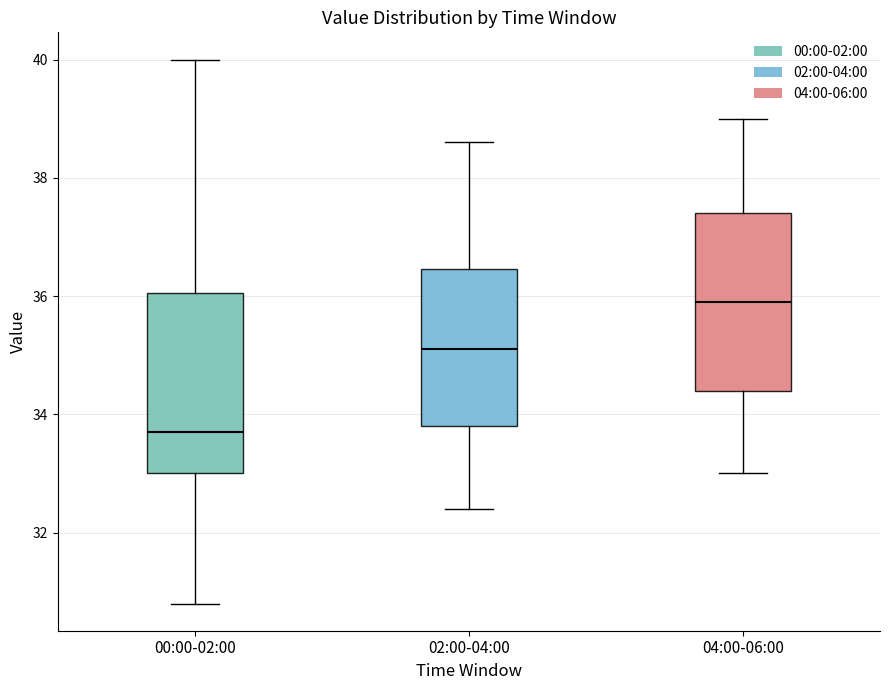

Which box has the highest median line?

04:00-06:00